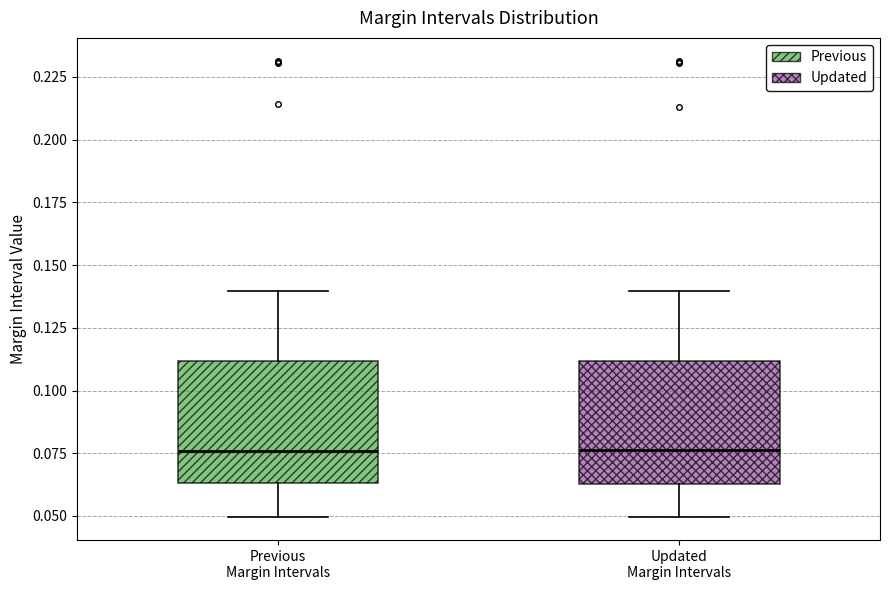

Reading left to right, transcribe this box plot: for each box, give where its median line is, the range the box spans, and where its two whiskers end, as read against the y-axis. The values are not printed on the chart, so give them approximately, as read against the axis.

Previous Margin Intervals: median 0.075, box 0.065 to 0.110, whiskers 0.050 to 0.140
Updated Margin Intervals: median 0.075, box 0.065 to 0.110, whiskers 0.050 to 0.140